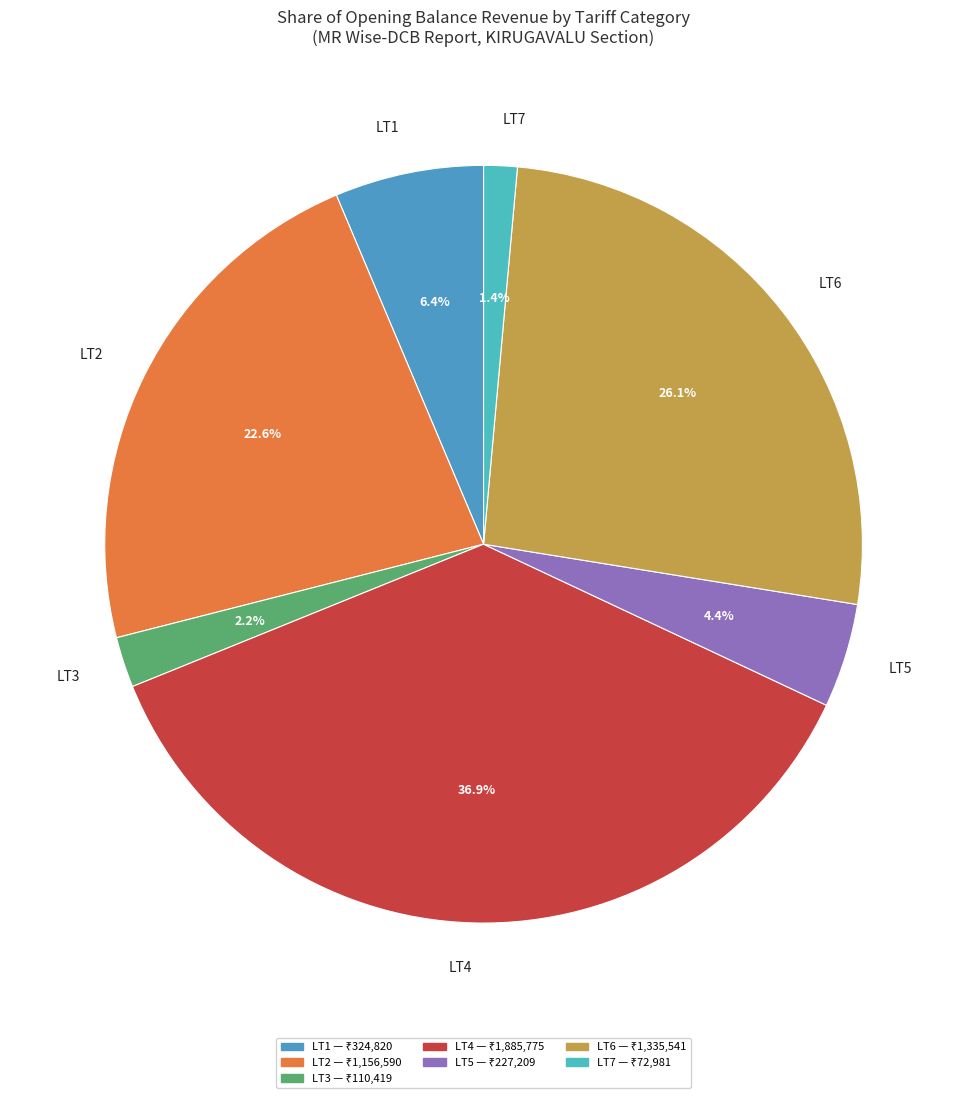

What percentage is NOT represented by LT6?

73.9%